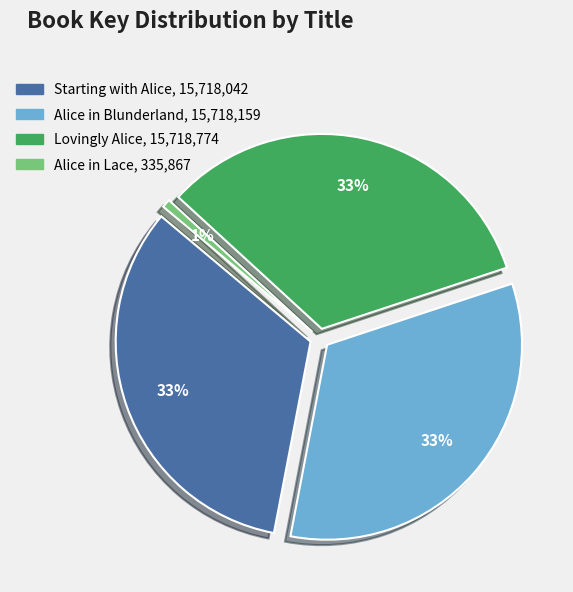

What is the smallest slice in the pie chart?

Alice in Lace